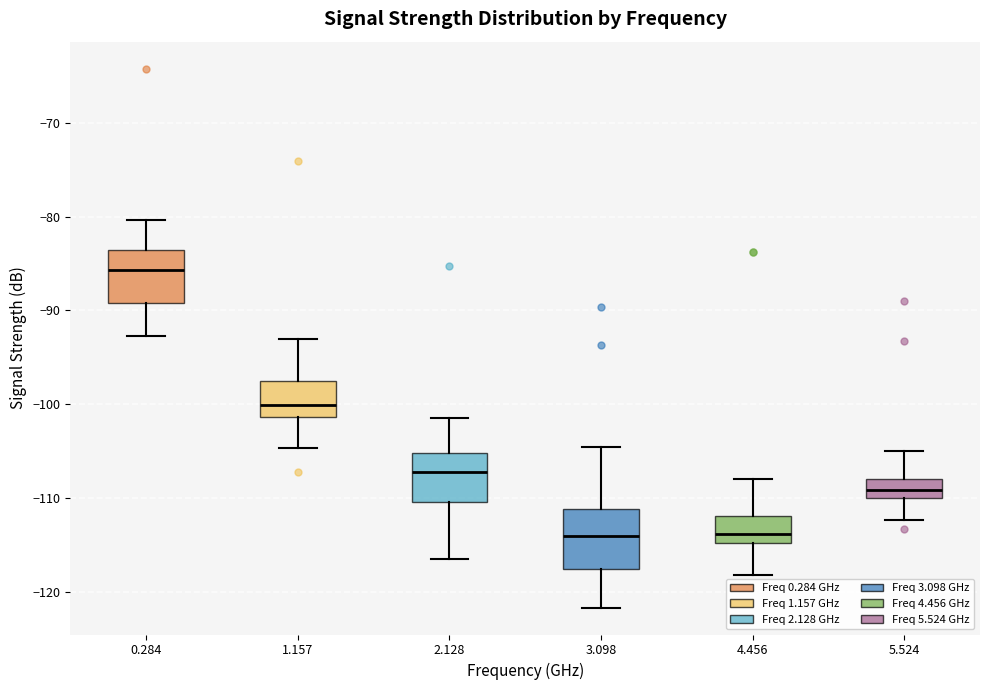

Where is the lower edge of the box at x = 2.128 on the y-axis? The values are not printed on the chart, so give them approximately, as read against the axis.

-110